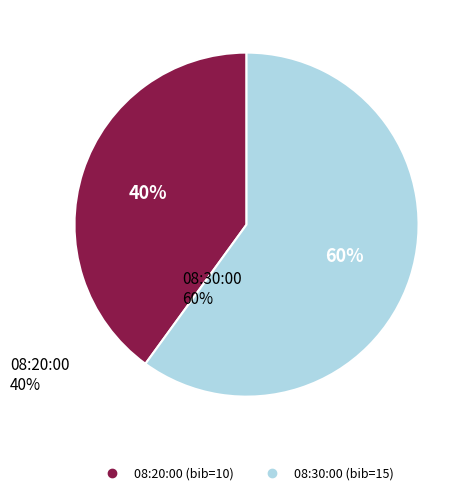

To the nearest percent, what is the difference between the largest and smallest slice percentages?

20%